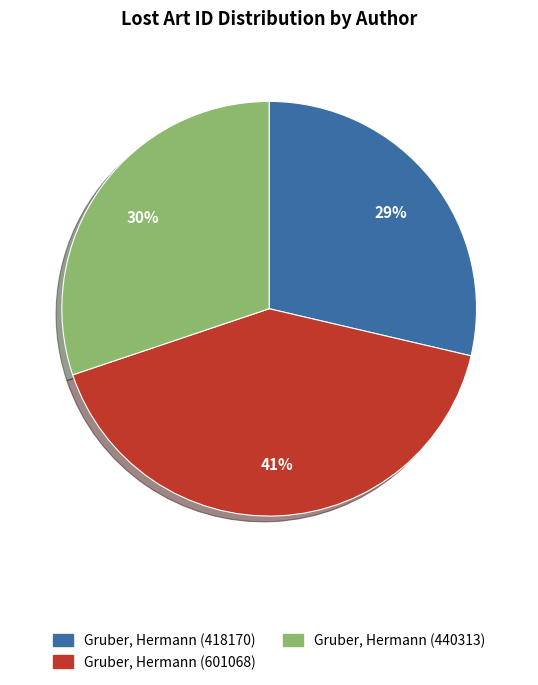

What is the ratio of the value at Gruber, Hermann (601068) to the value at Gruber, Hermann (440313)?

1.4